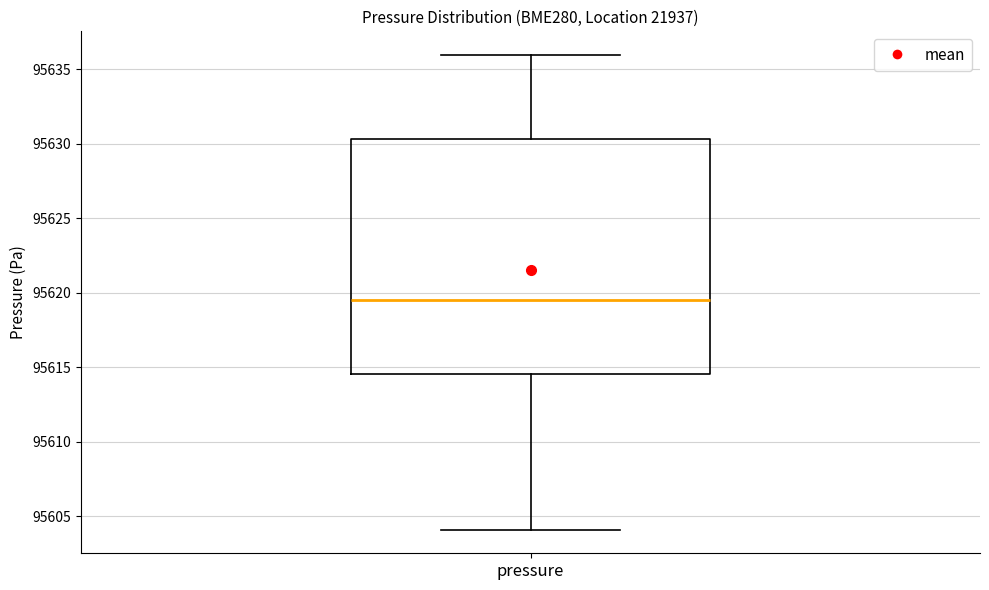

Transcribe this box plot: give where the median line is, the range the box spans, and where the two whiskers end, as read against the y-axis. The values are not printed on the chart, so give them approximately, as read against the axis.

median 95619.5, box 95614.5 to 95630.5, whiskers 95604.0 to 95636.0